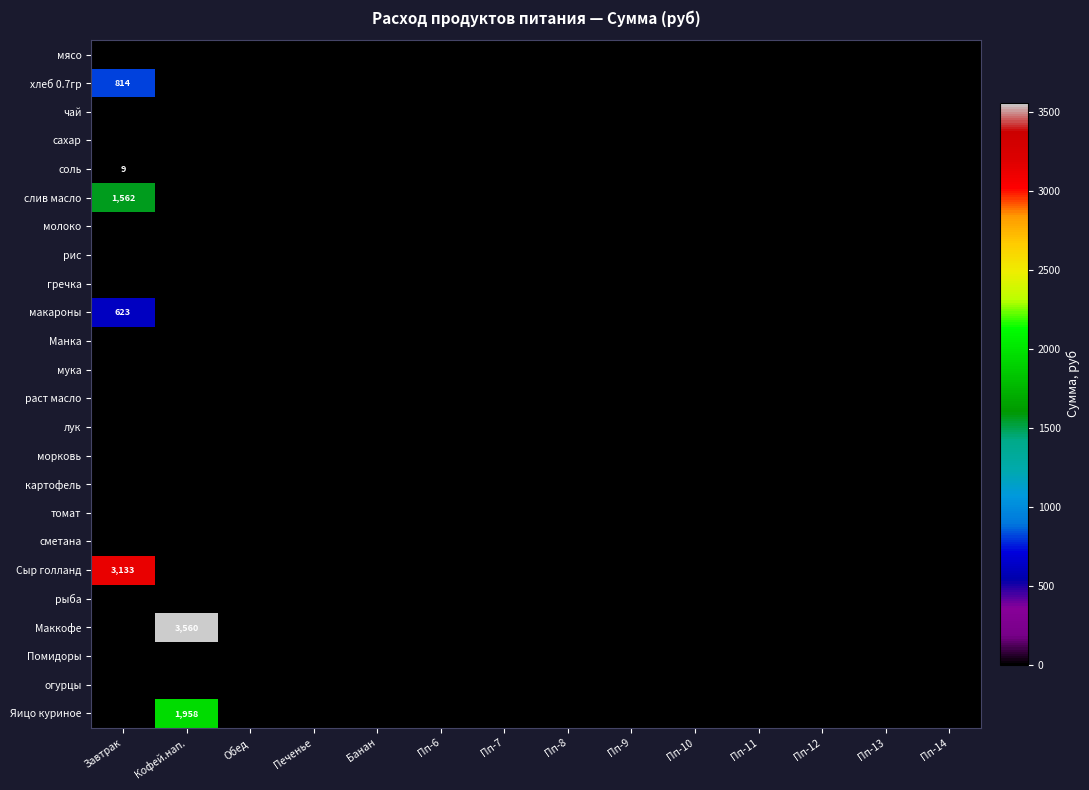

What is the greatest value displayed?

3560.0